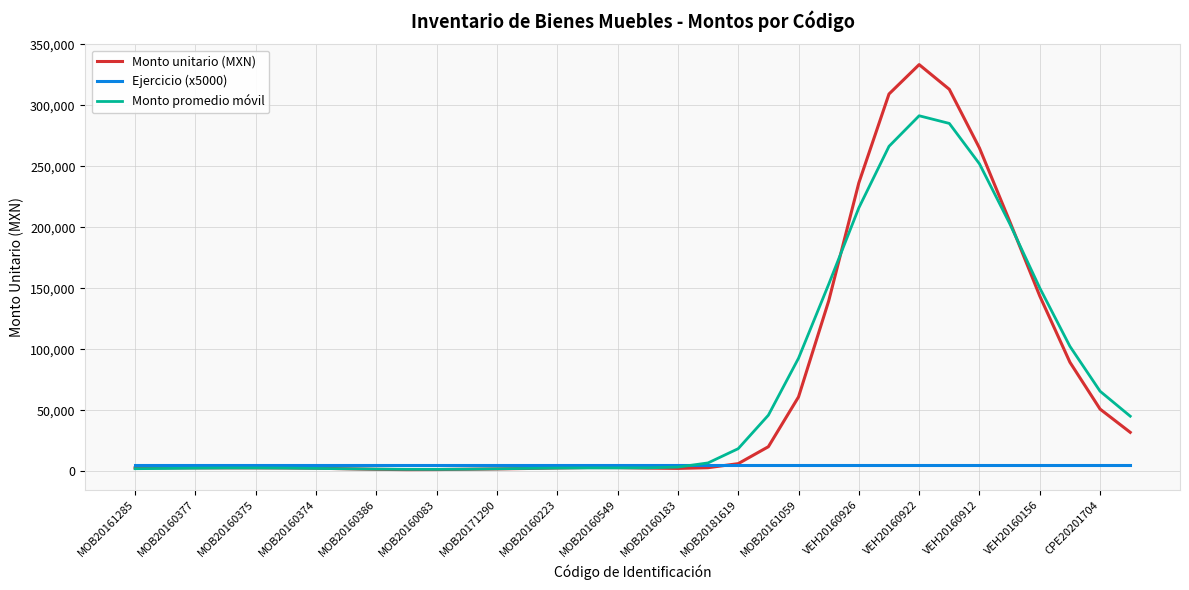

List the series in order of their peak value, lowest first.

Ejercicio (x5000), Monto promedio móvil, Monto unitario (MXN)